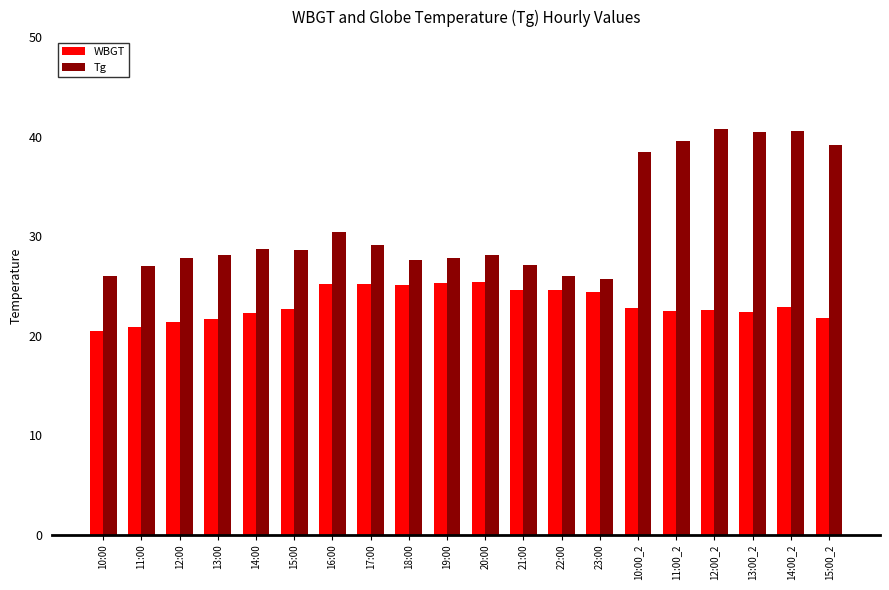

Are the bars grouped side by side (vs. stacked)?

Yes